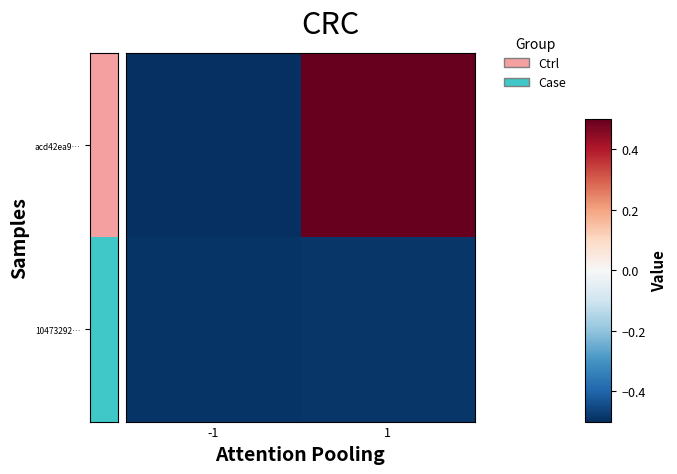

Which category has the lowest value across all series?

-1